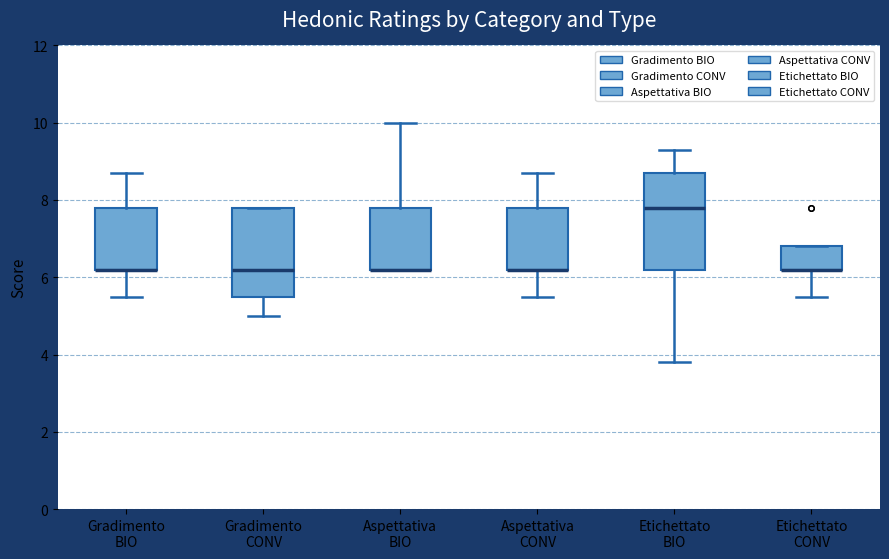

Where is the upper edge of the box for Aspettativa BIO on the y-axis? The values are not printed on the chart, so give them approximately, as read against the axis.

7.8